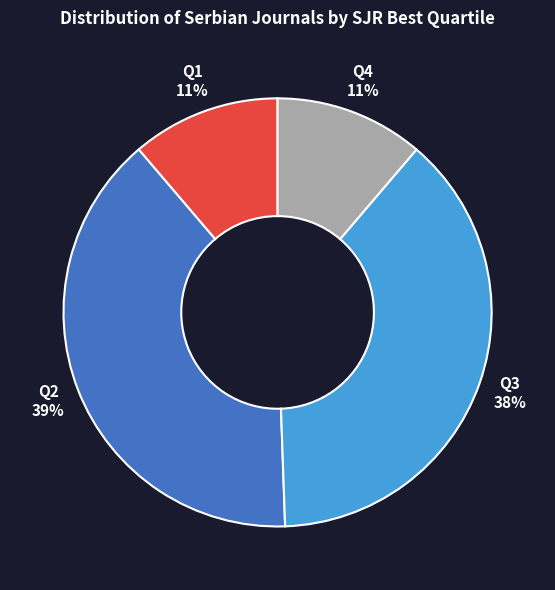

To the nearest percent, what is the difference between the largest and smallest slice percentages?

28%